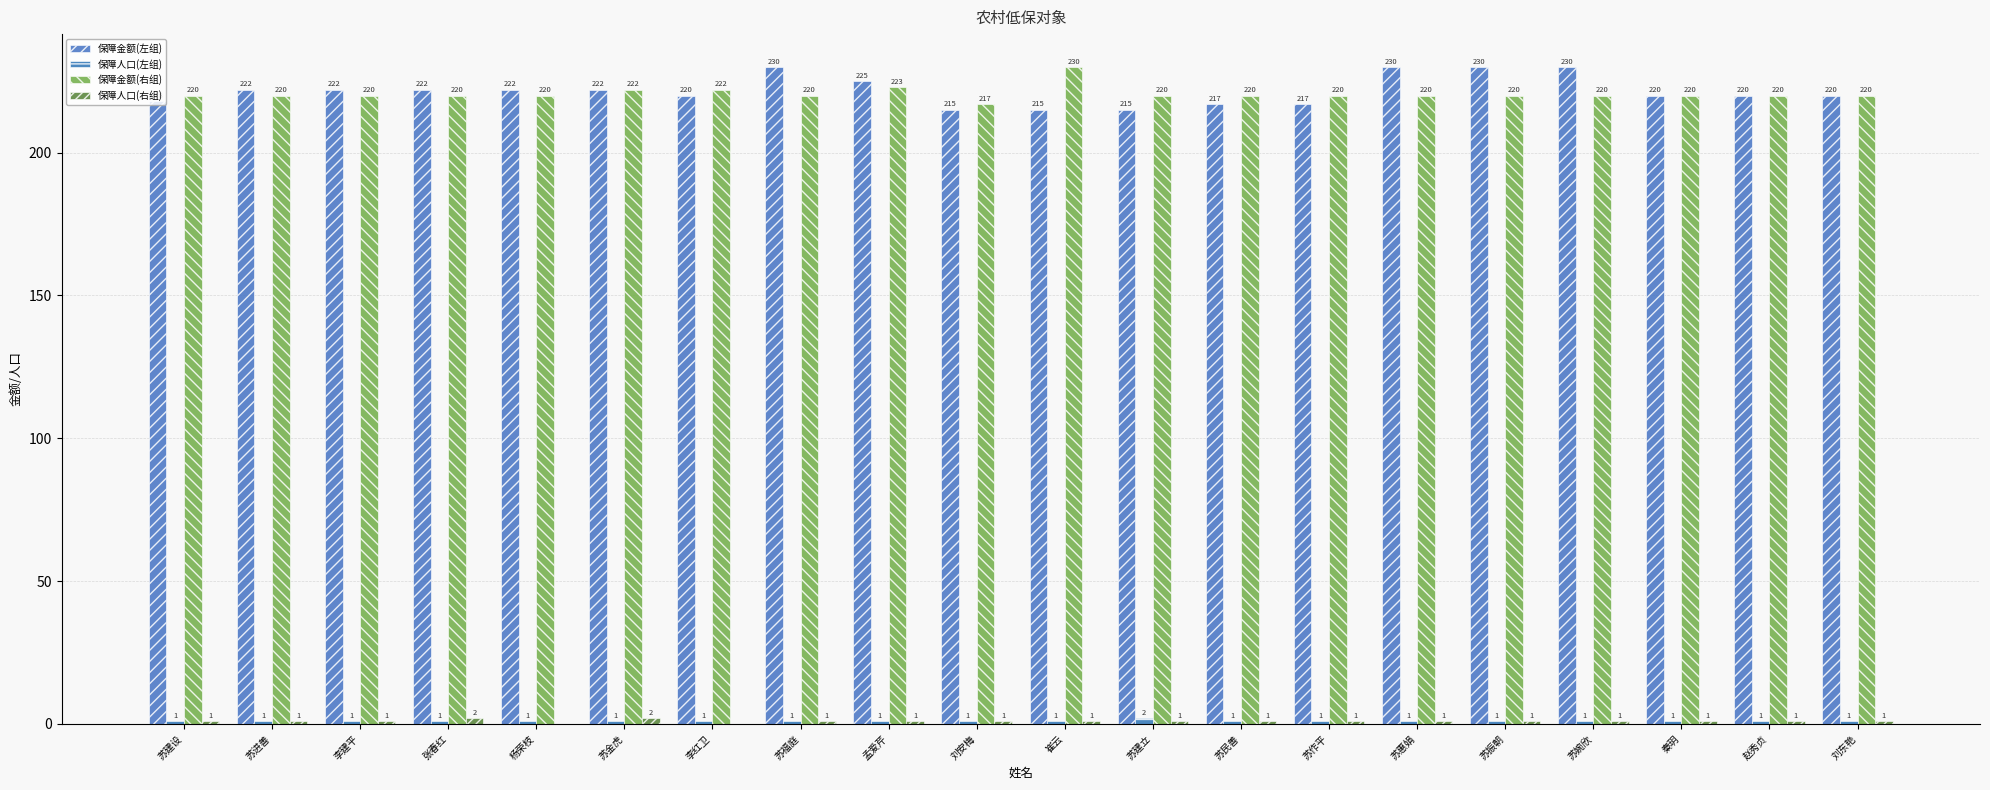

Which category has the highest value across all series?

苏福庭